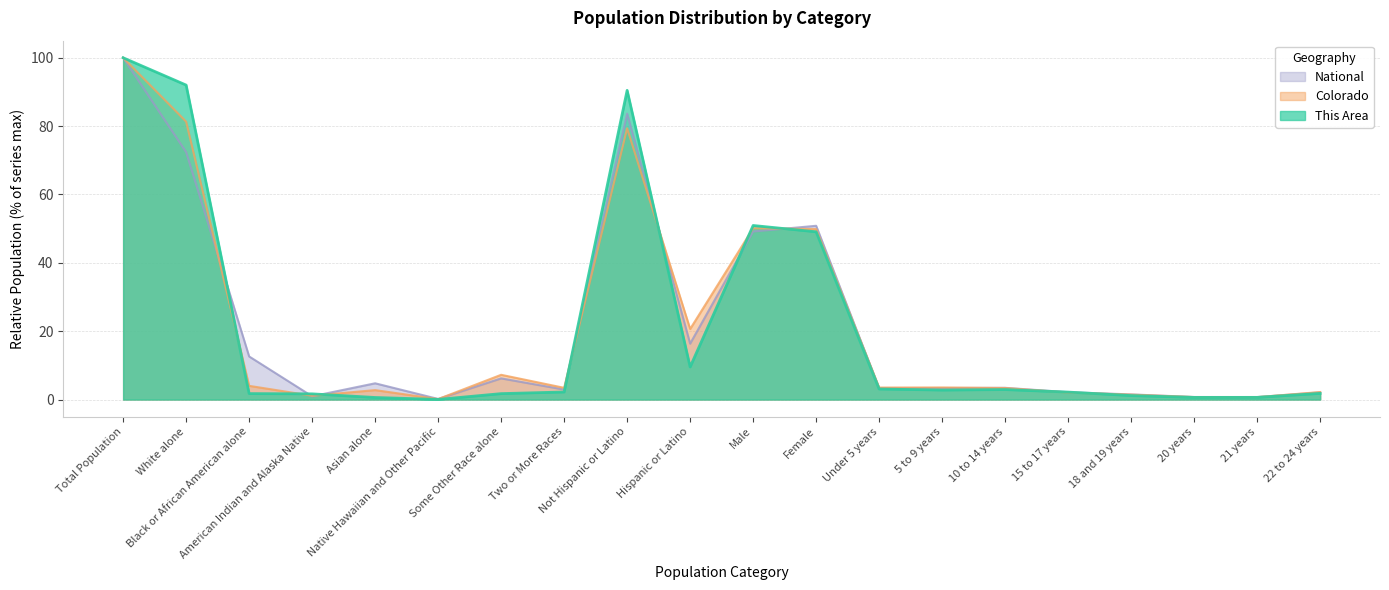

At which category does Colorado reach its first local valley?

American Indian and Alaska Native